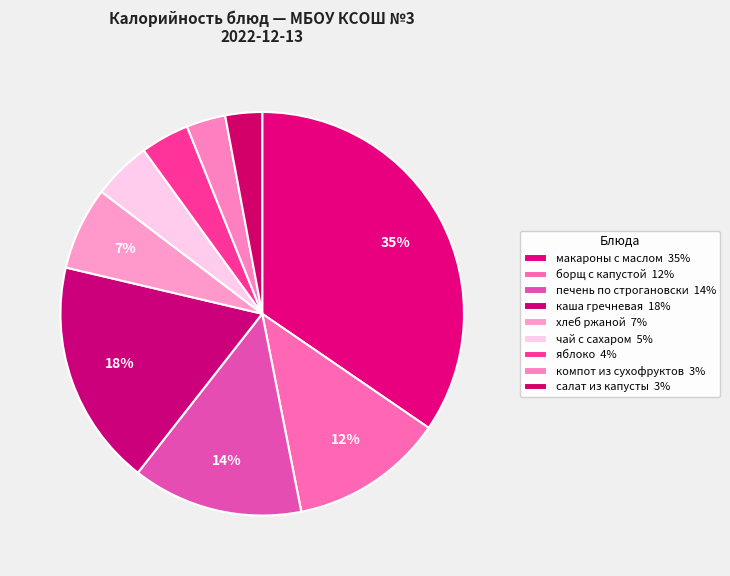

Does чай с сахаром represent more than half of the total?

No